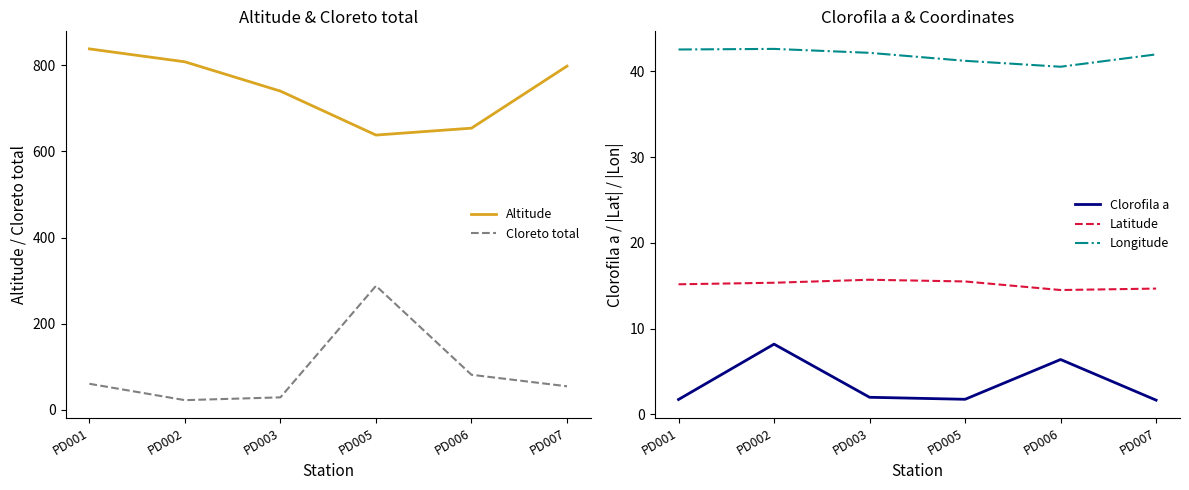

What is the value of the Latitude point at the 5th from the left?

14.5